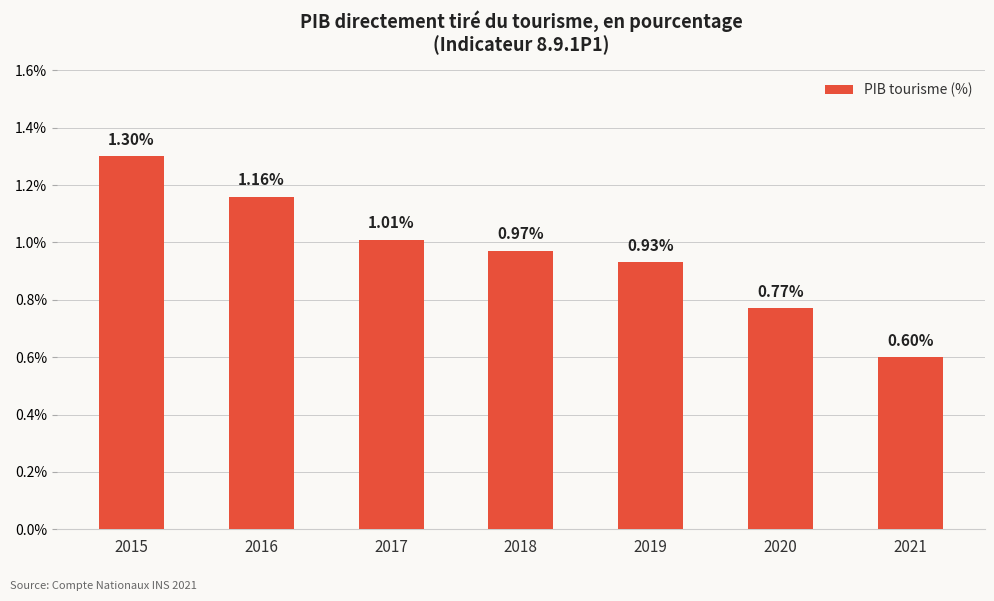

Which label corresponds to the smallest value in the chart?

2021